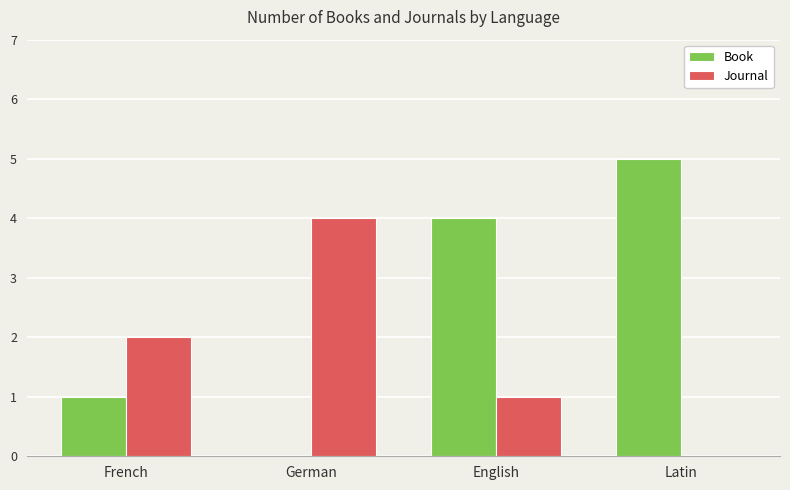

Is the value of Book at German greater than the value of Journal at German?

No